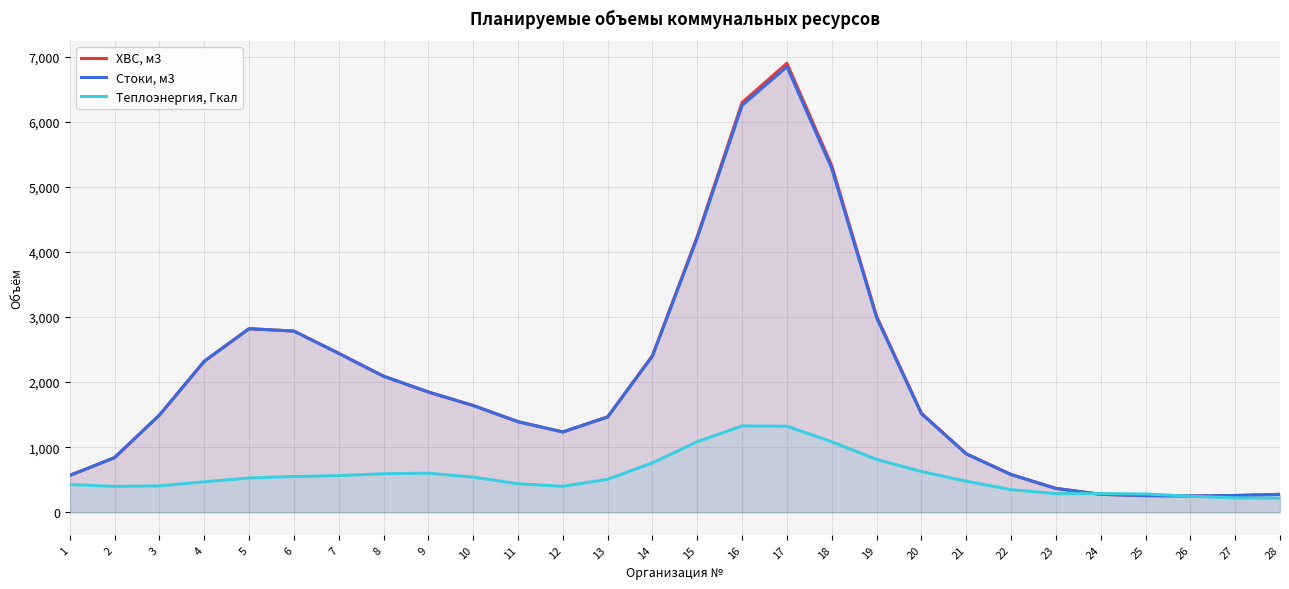

Which series has the largest range (max minus min)?

ХВС, м3